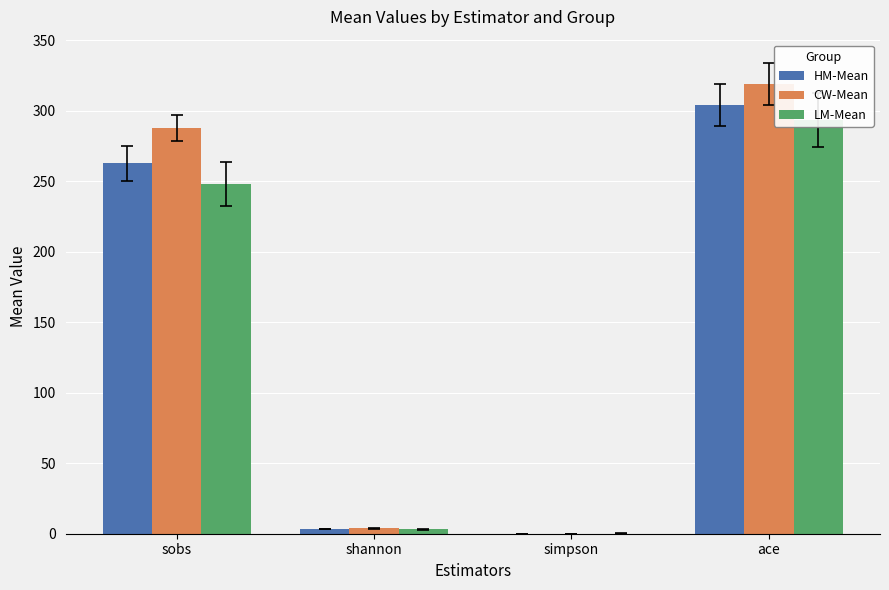

Which series has the widest spread of values?

CW-Mean